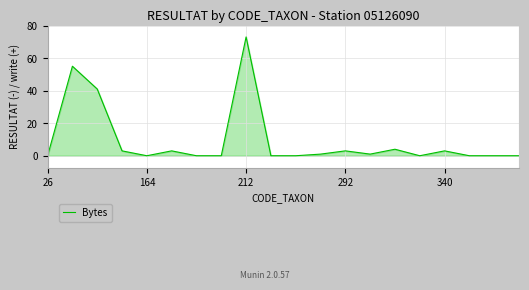

What is the difference between the maximum and minimum values?

73